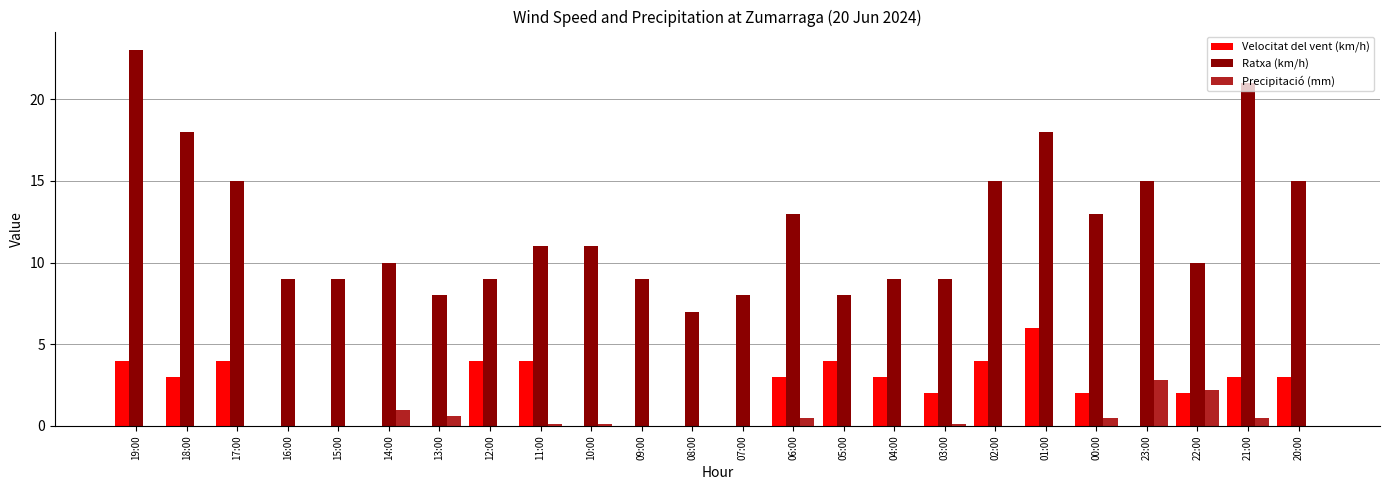

How many series are shown in this chart?

3